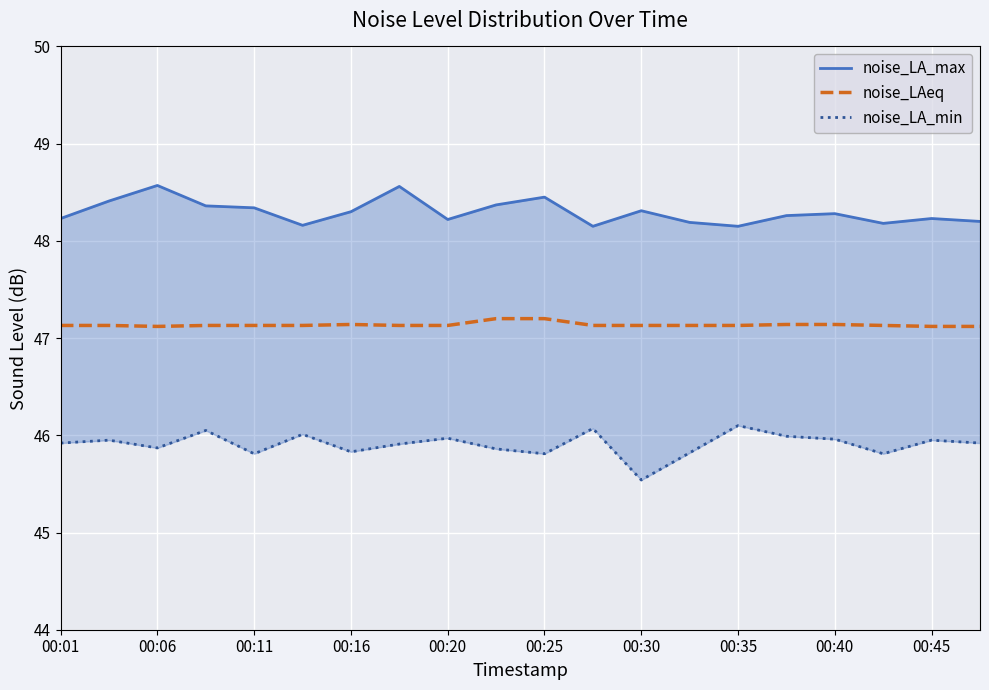

True or false: noise_LAeq has a value of 47.1 at 00:40.

True